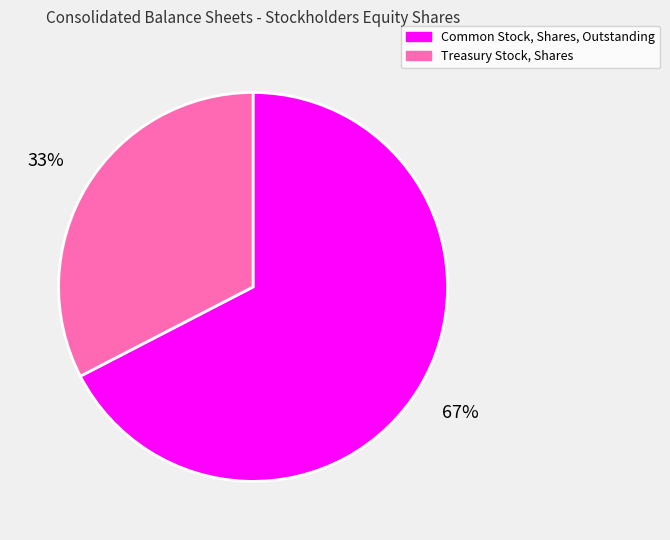

Count the number of slices in the pie.

2